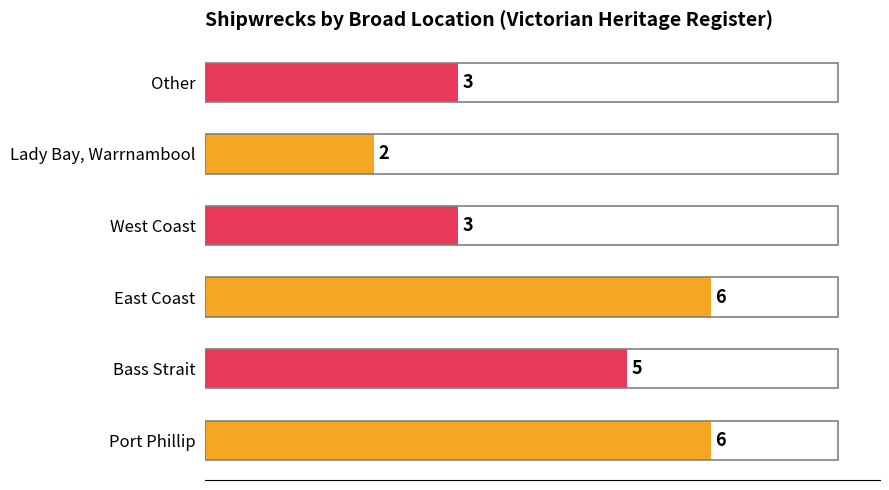

How many categories are shown in the chart?

6